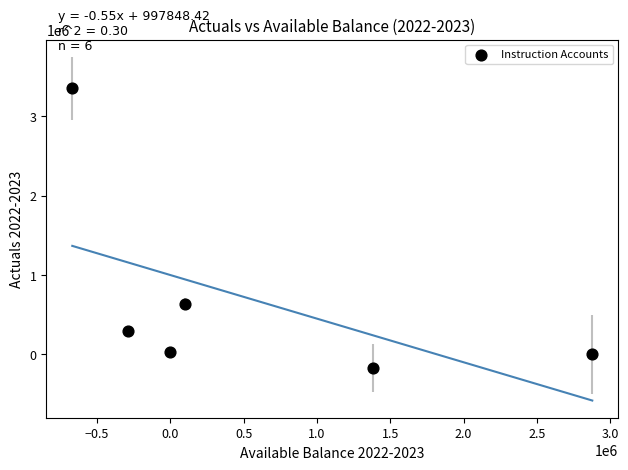

What is the average X value?

566958.6